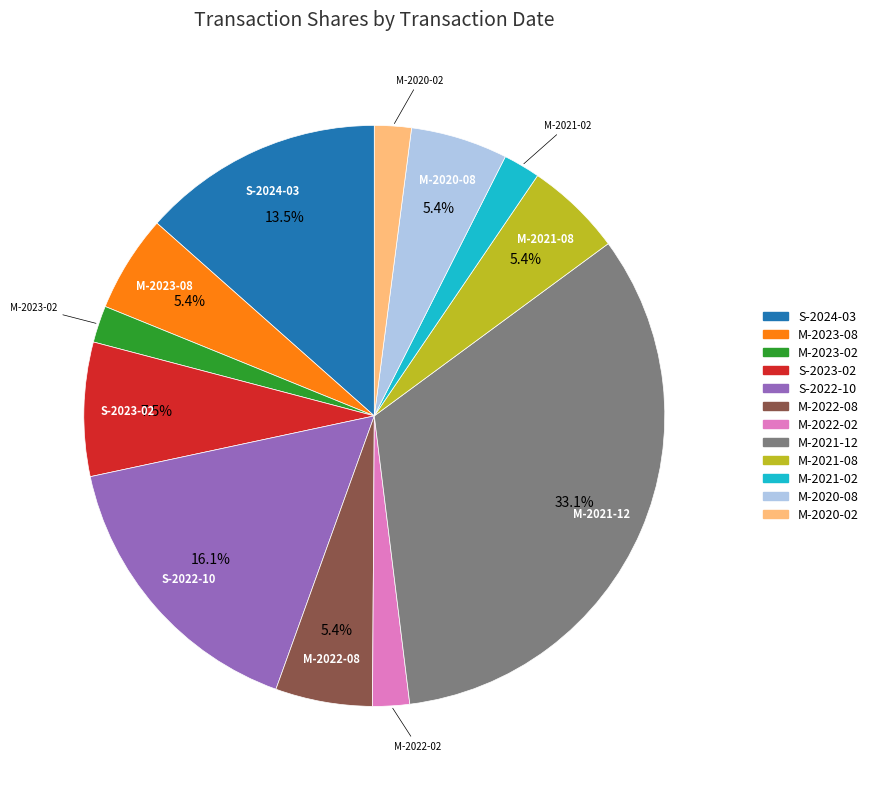

What is the ratio of the value at M-2021-08 to the value at M-2022-08?

1.0